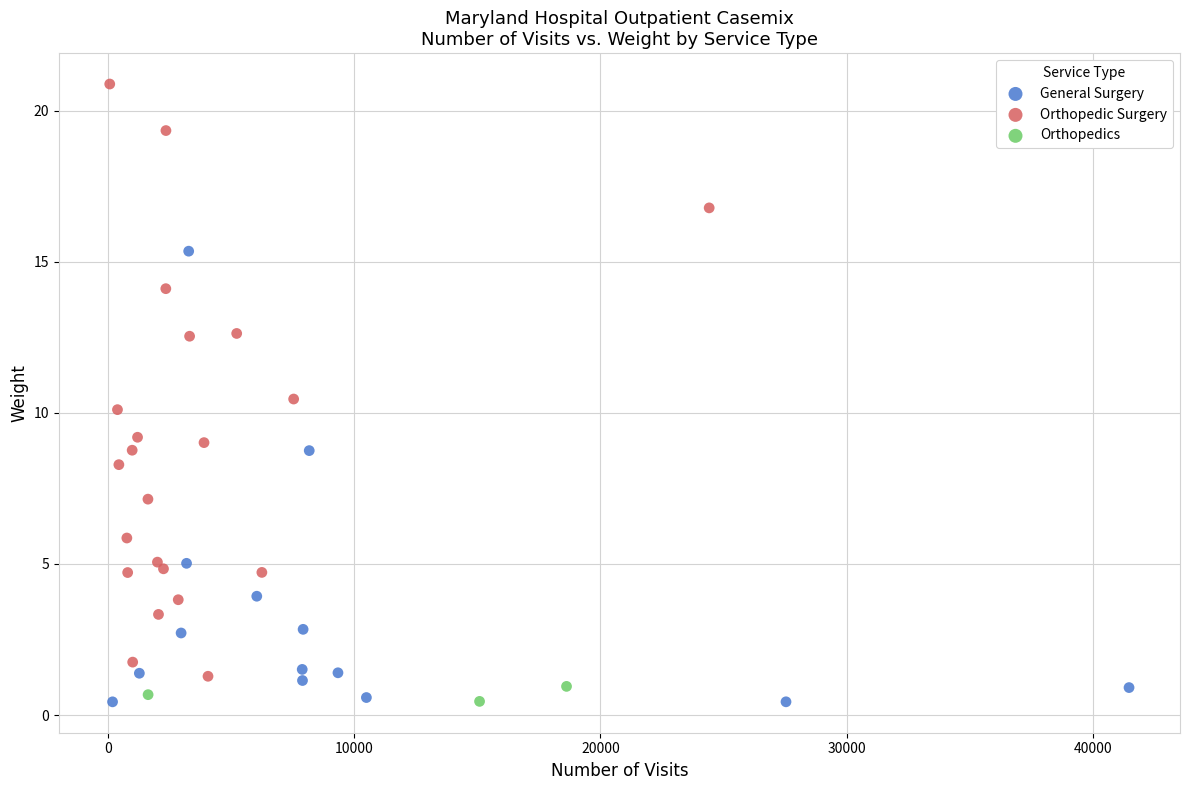

Which series has the widest spread of Y values?

Orthopedic Surgery